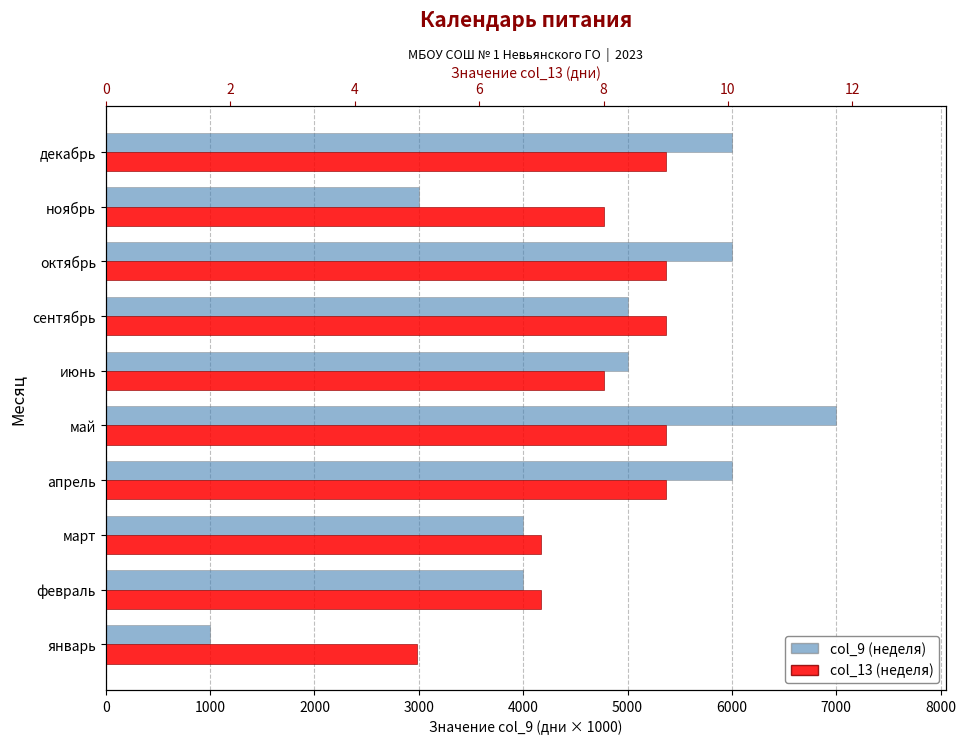

Reading left to right, what are all the values shown in this chart?

Неделя (col_9): 1000	4000	4000	6000	7000	5000	5000	6000	3000	6000
Неделя (col_13): 5	7	7	9	9	8	9	9	8	9